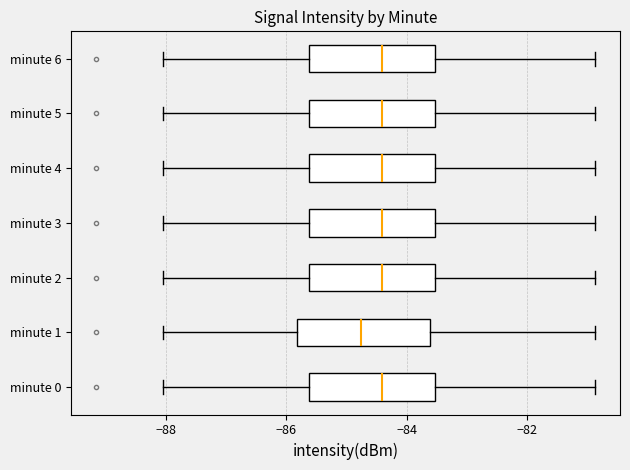

Reading bottom to top, transcribe this box plot: for each box, give where its median line is, the range the box spans, and where its two whiskers end, as read against the x-axis. The values are not printed on the chart, so give them approximately, as read against the axis.

minute 0: median -84.4, box -85.6 to -83.6, whiskers -88.0 to -80.8
minute 1: median -84.8, box -85.8 to -83.6, whiskers -88.0 to -80.8
minute 2: median -84.4, box -85.6 to -83.6, whiskers -88.0 to -80.8
minute 3: median -84.4, box -85.6 to -83.6, whiskers -88.0 to -80.8
minute 4: median -84.4, box -85.6 to -83.6, whiskers -88.0 to -80.8
minute 5: median -84.4, box -85.6 to -83.6, whiskers -88.0 to -80.8
minute 6: median -84.4, box -85.6 to -83.6, whiskers -88.0 to -80.8